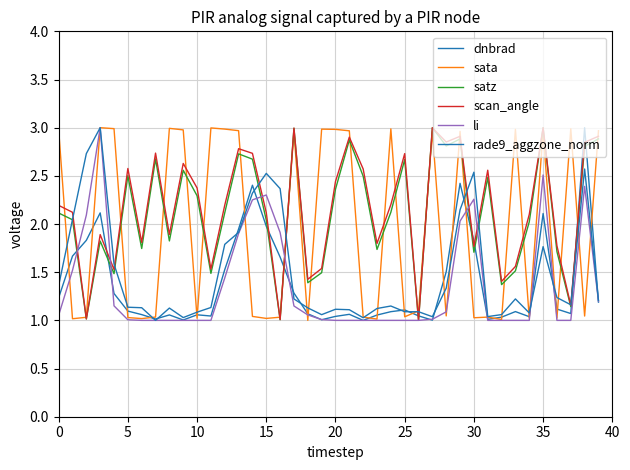

In scan_angle, how many points are higher than both neighbors (excluding endpoints)?

12